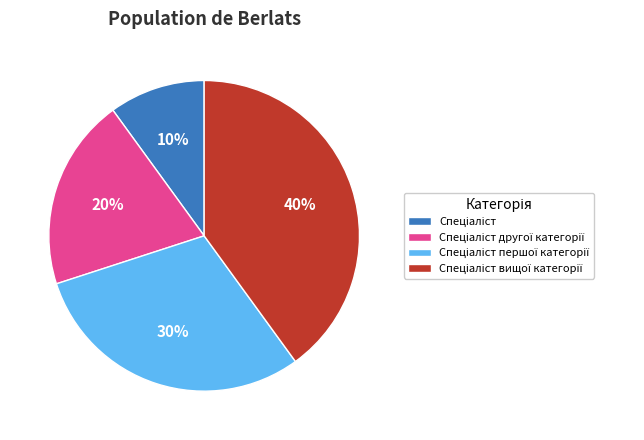

Is there a majority slice in this chart?

No